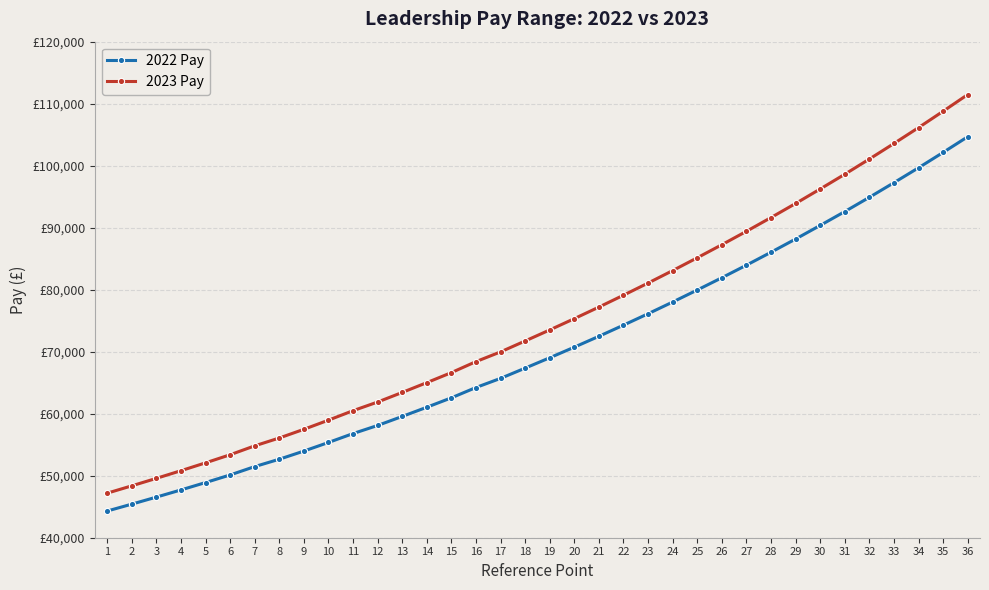

What are all the series names shown in the legend?

2022 Pay, 2023 Pay